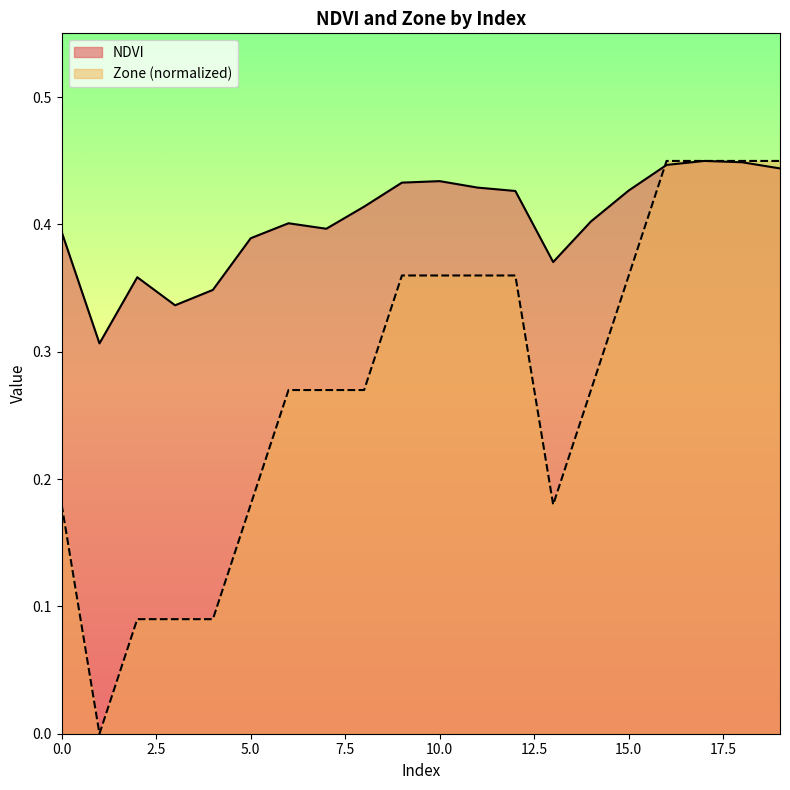

At how many categories does at least one series exceed 0?

20